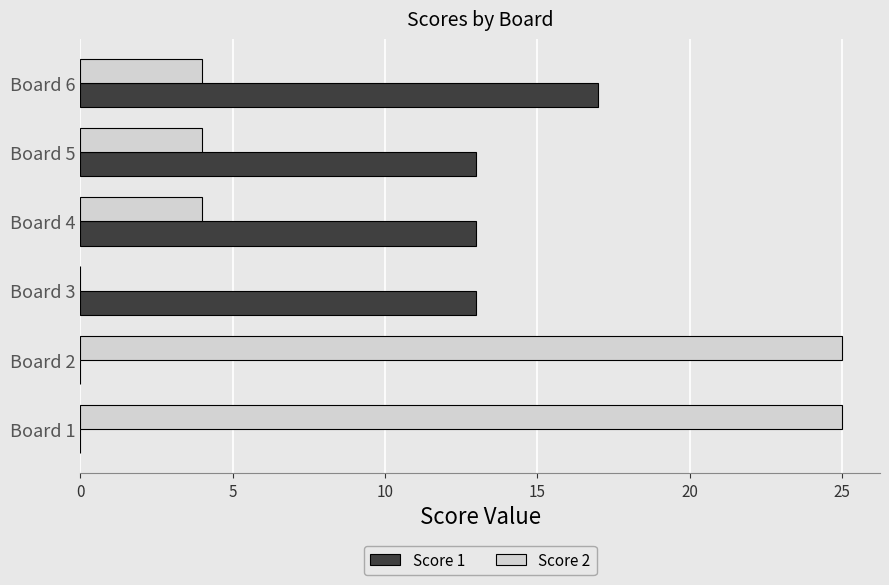

What is the total value across all series at Board 3?

13